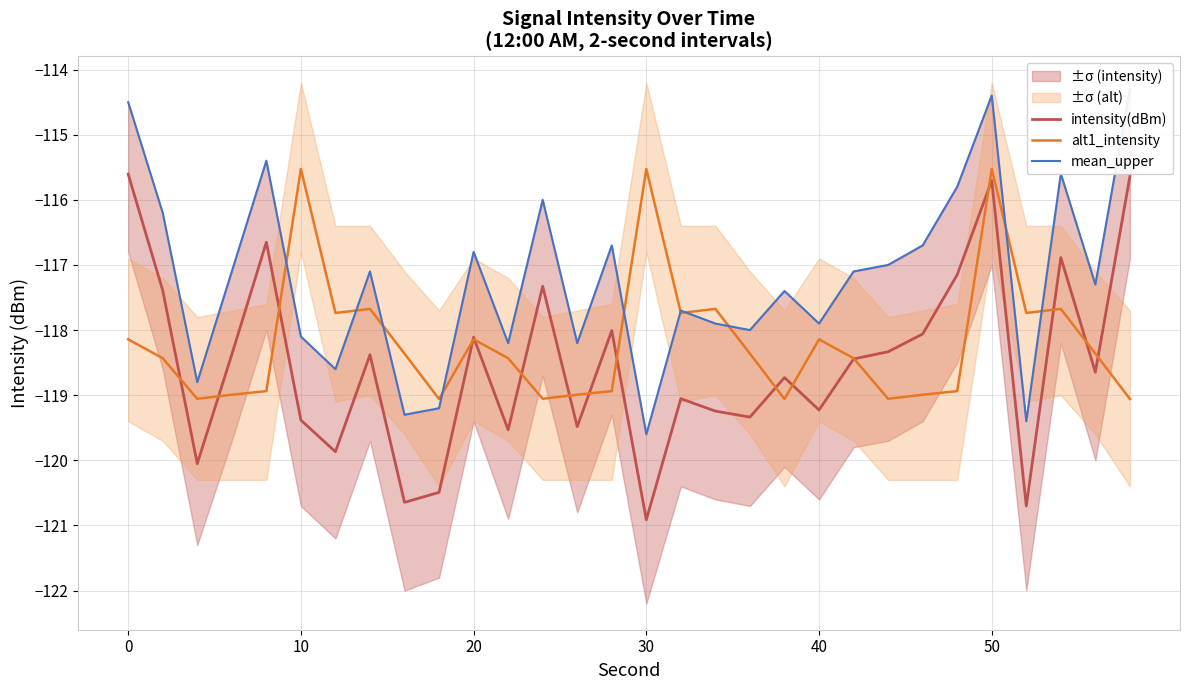

Which category has the lowest value in the intensity(dBm) series?

30